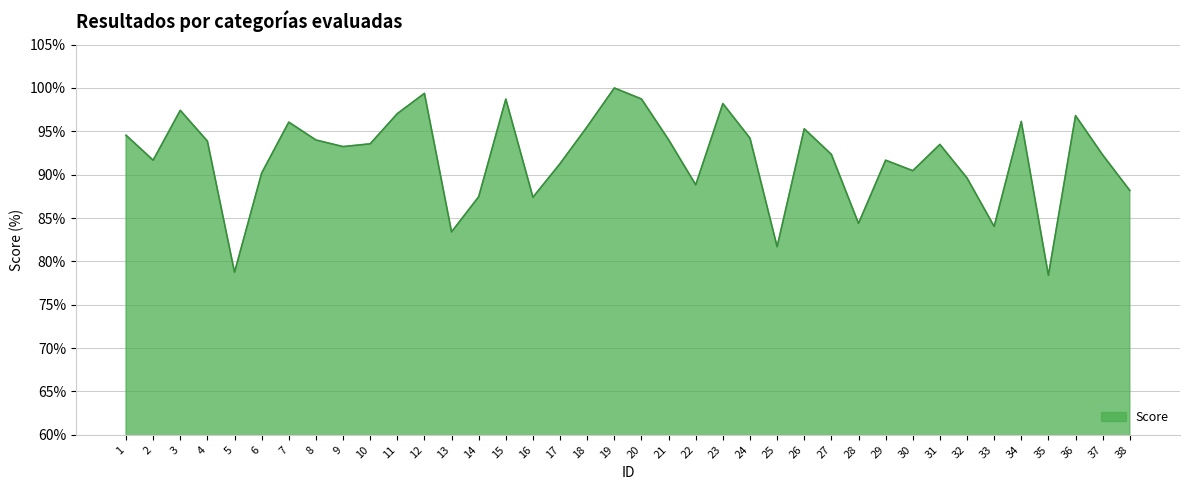

The chart shows a value of 53.3 at 31. True or false?

False